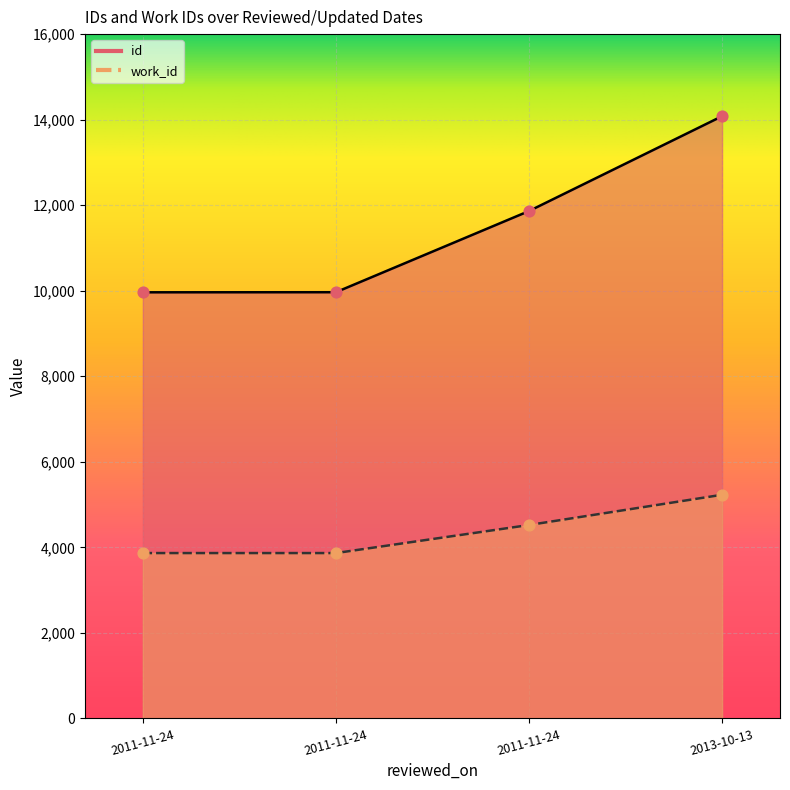

Which series contains the highest Y value?

id